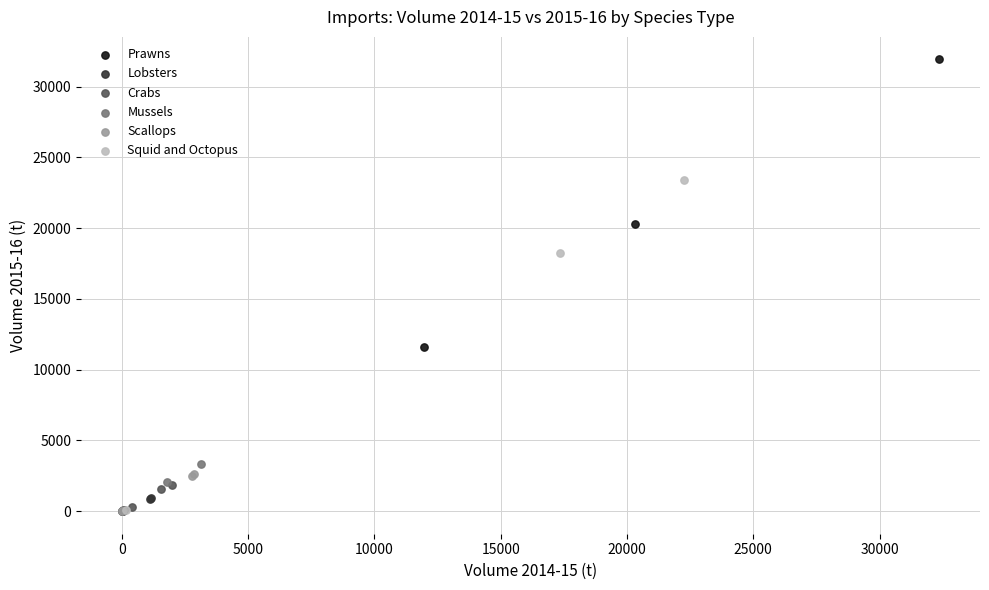

Which series contains the highest Y value?

Prawns